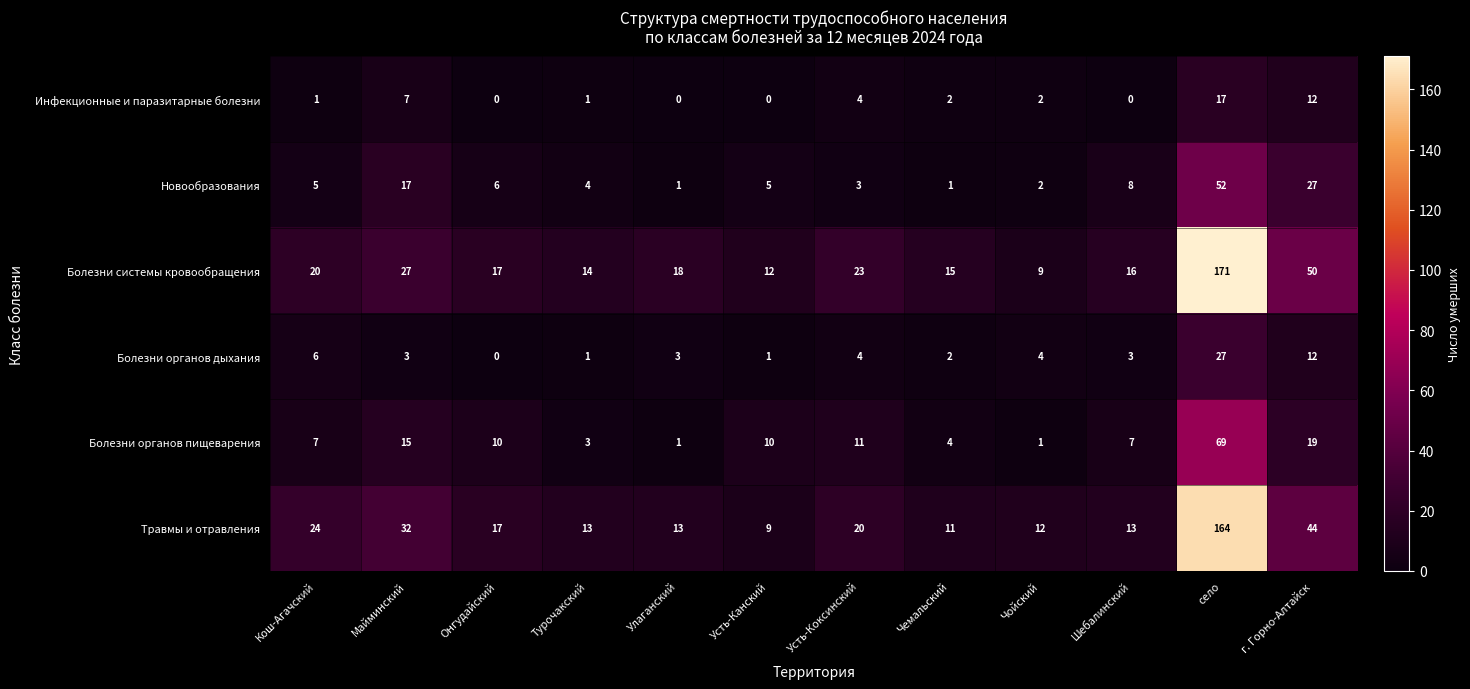

What is the spread (max minus min) of values at село?

154